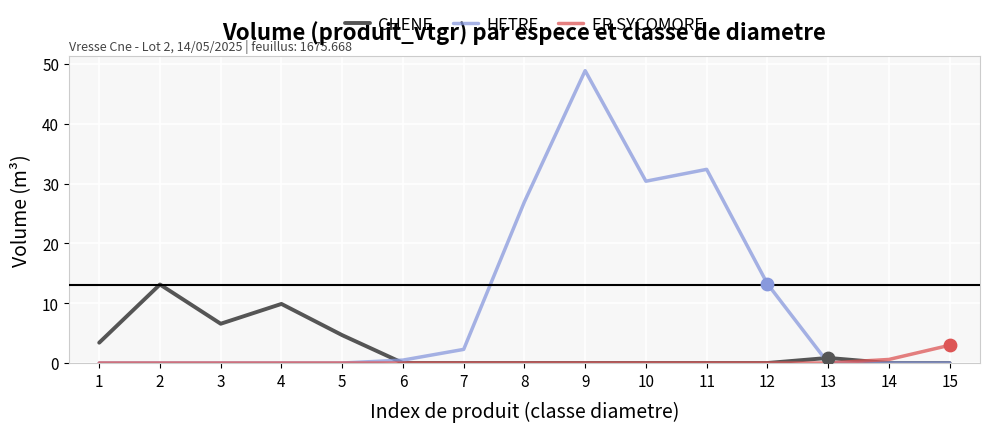

Is the value of CHENE at 7 greater than the value of ER SYCOMORE at 14?

No